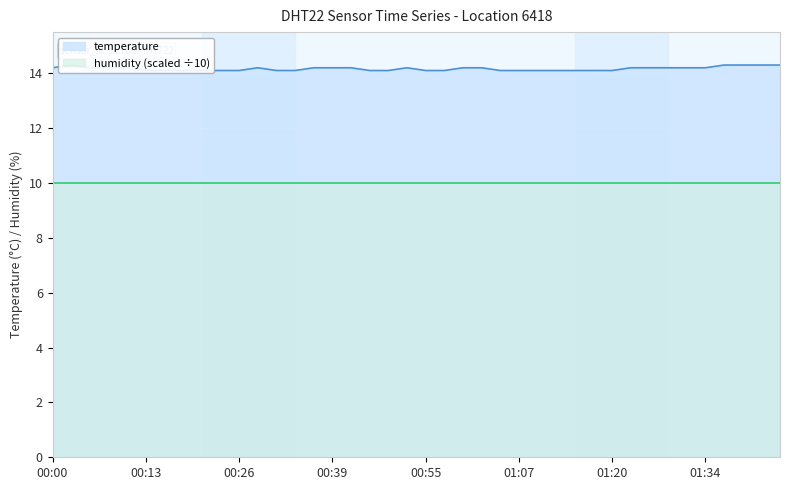

The value at 00:31 is 14.1. True or false?

True